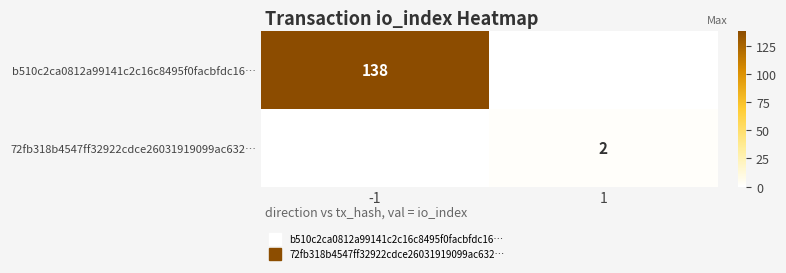

Which has a higher value, -1 or 1?

-1